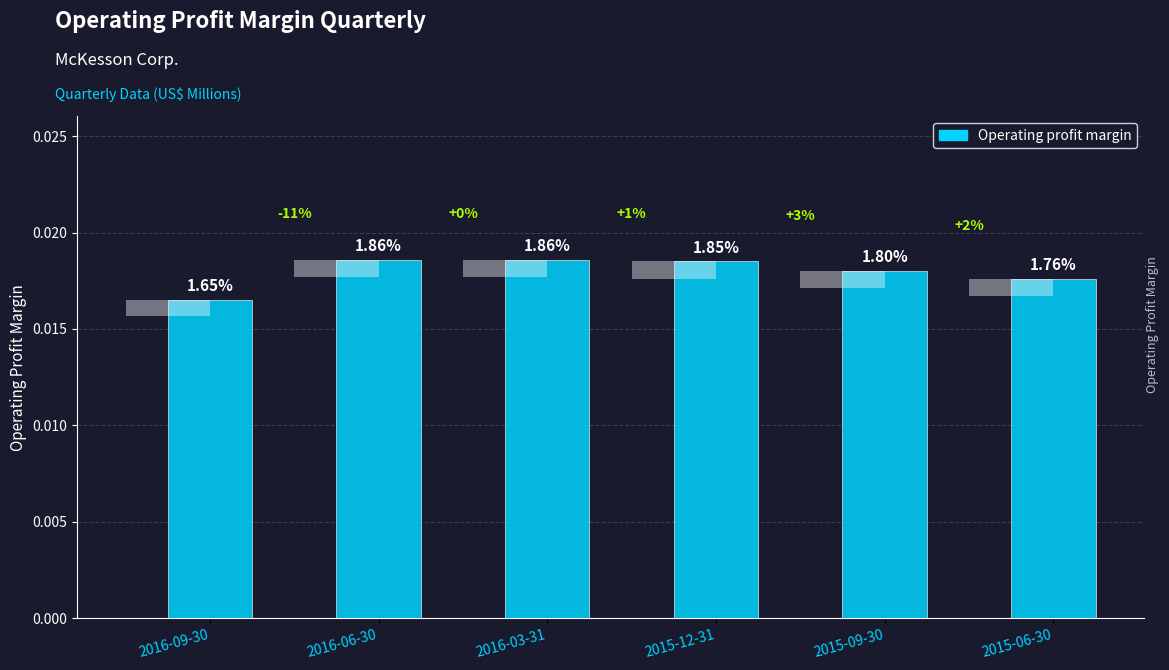

Which label corresponds to the smallest value in the chart?

2016-09-30